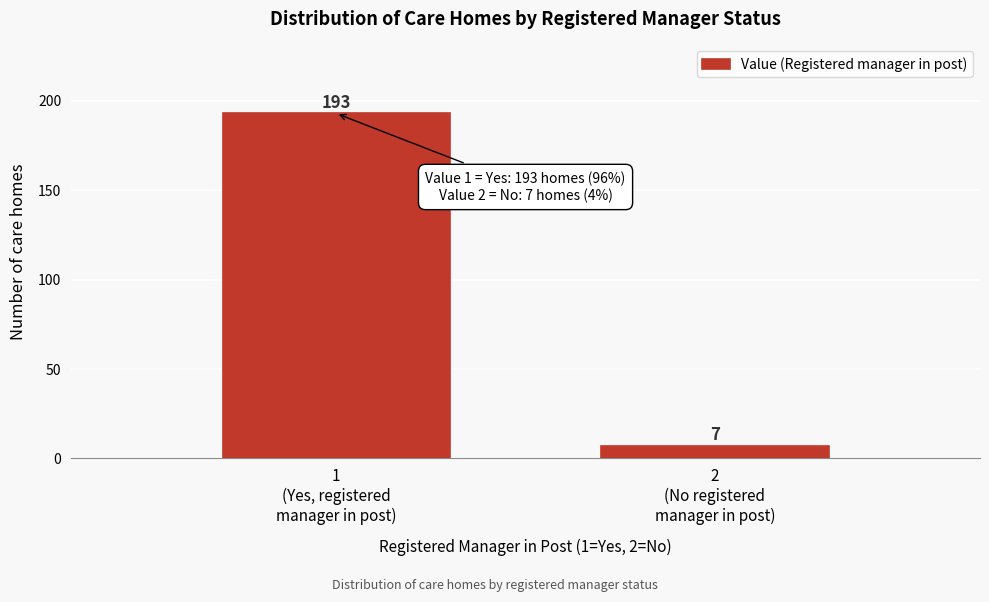

Reading left to right, list all the values displayed in this chart.

193	7